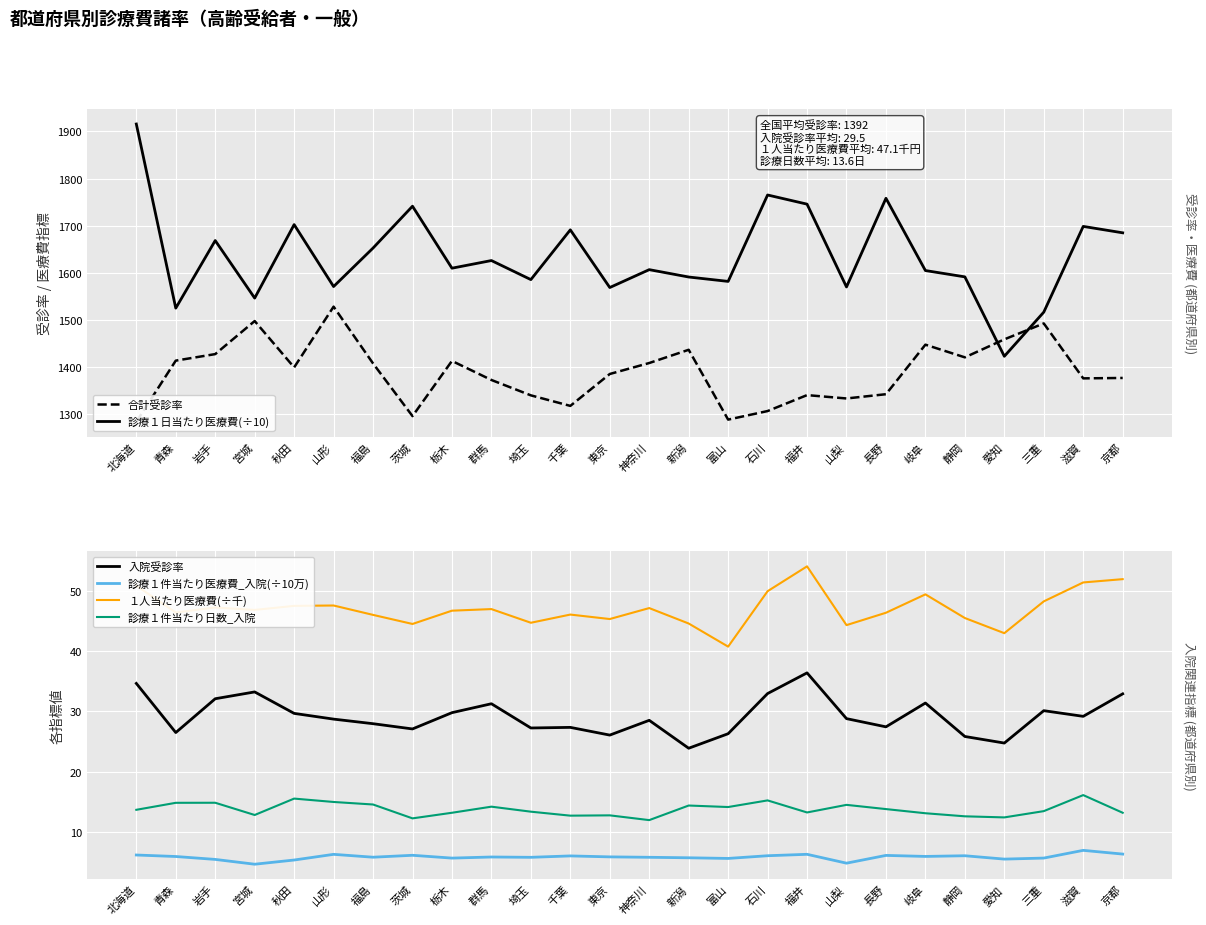

At which category is the sum across all series the highest?

北海道